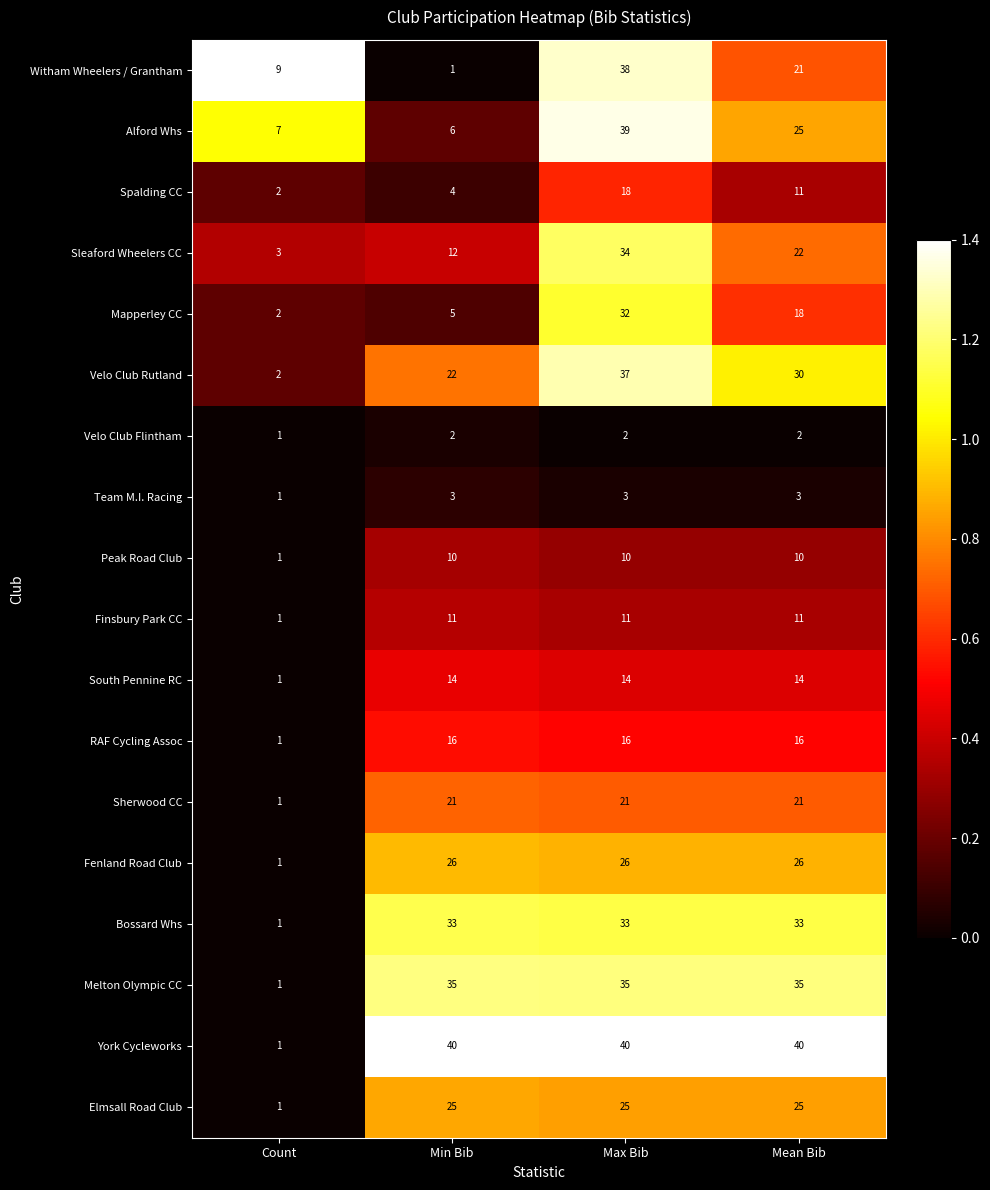

Count the Velo Club Rutland values in the range 22 to 37.

3